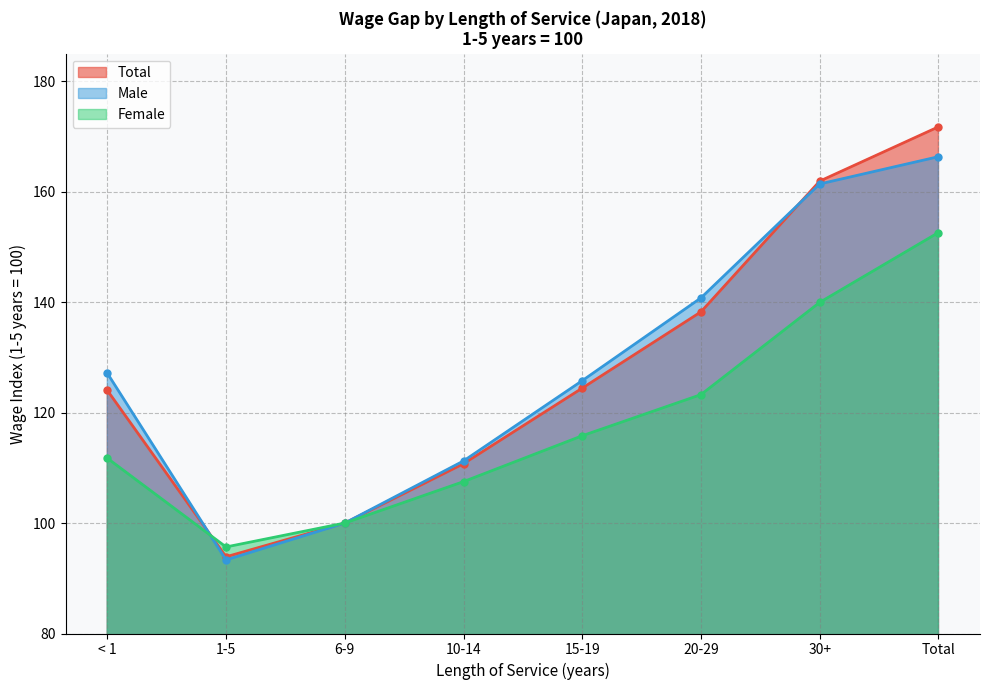

In Male, how many points are lower than both neighbors (excluding endpoints)?

1